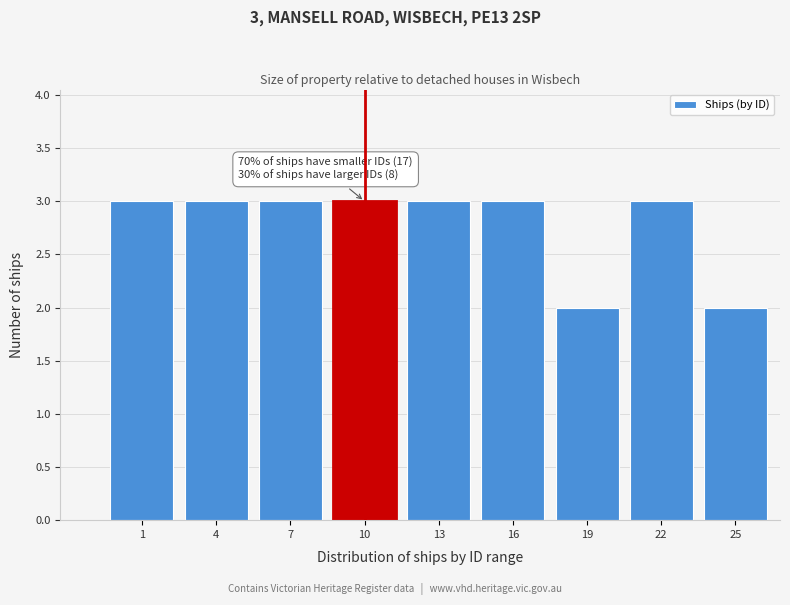

Reading right to left, what are all the values shown in this chart?

25=2	22=3	19=2	16=3	13=3	10=3	7=3	4=3	1=3